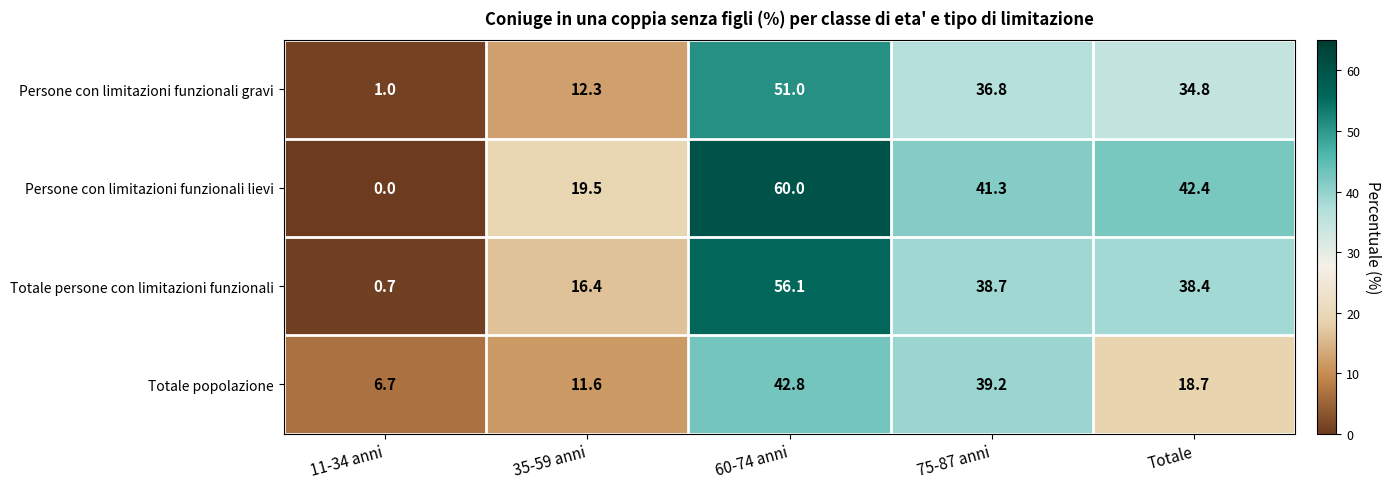

Reading right to left, what are all the values shown in this chart?

Persone con limitazioni funzionali gravi: 34.8	36.8	51.0	12.3	1.0
Persone con limitazioni funzionali lievi: 42.4	41.3	60.0	19.5	0.0
Totale persone con limitazioni funzionali: 38.4	38.7	56.1	16.4	0.7
Totale popolazione: 18.7	39.2	42.8	11.6	6.7